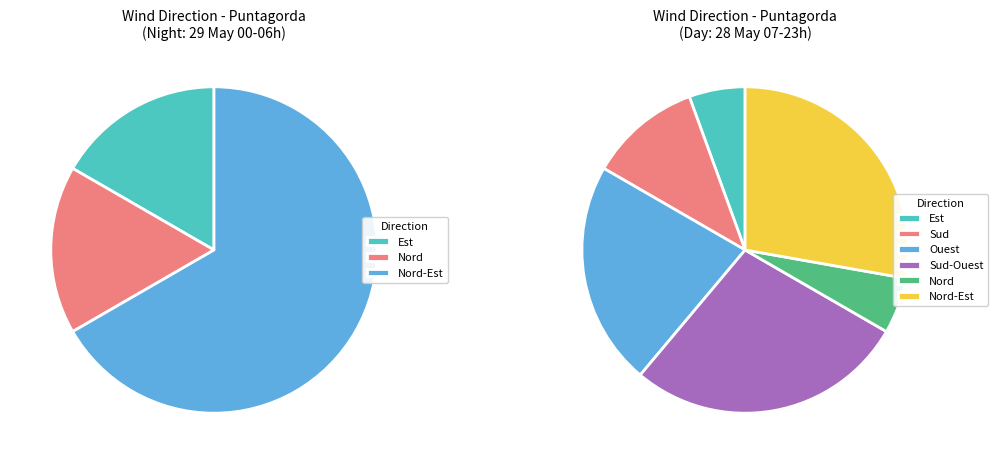

To the nearest percent, what is the average slice percentage?

17%